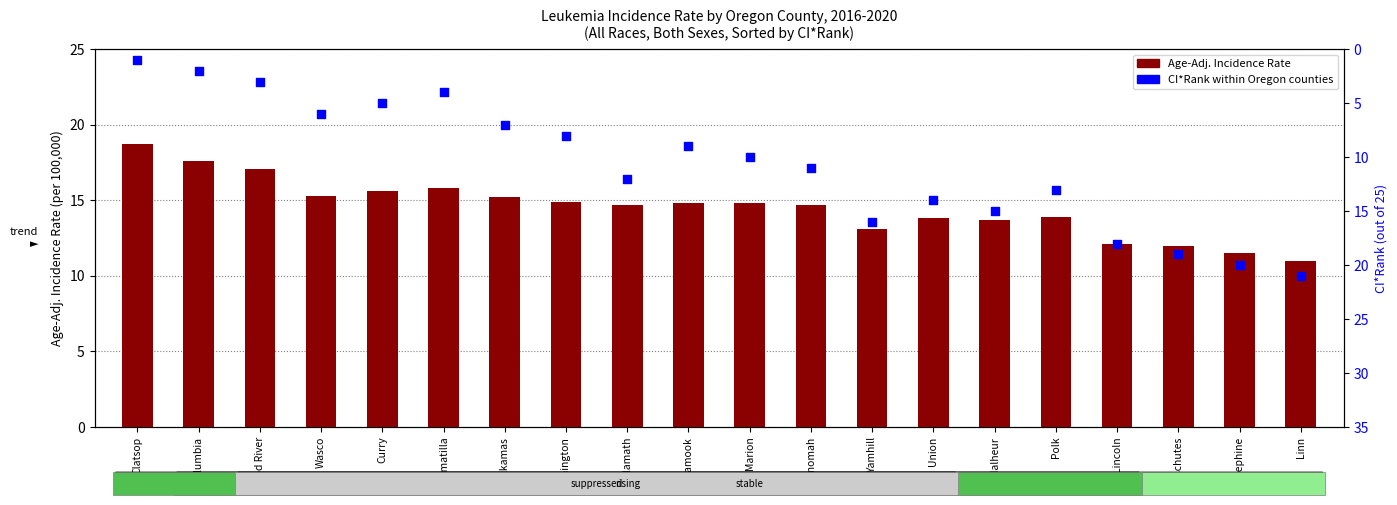

Is the value of Age-Adj. Incidence Rate at Polk greater than the value of CI*Rank at Union?

No